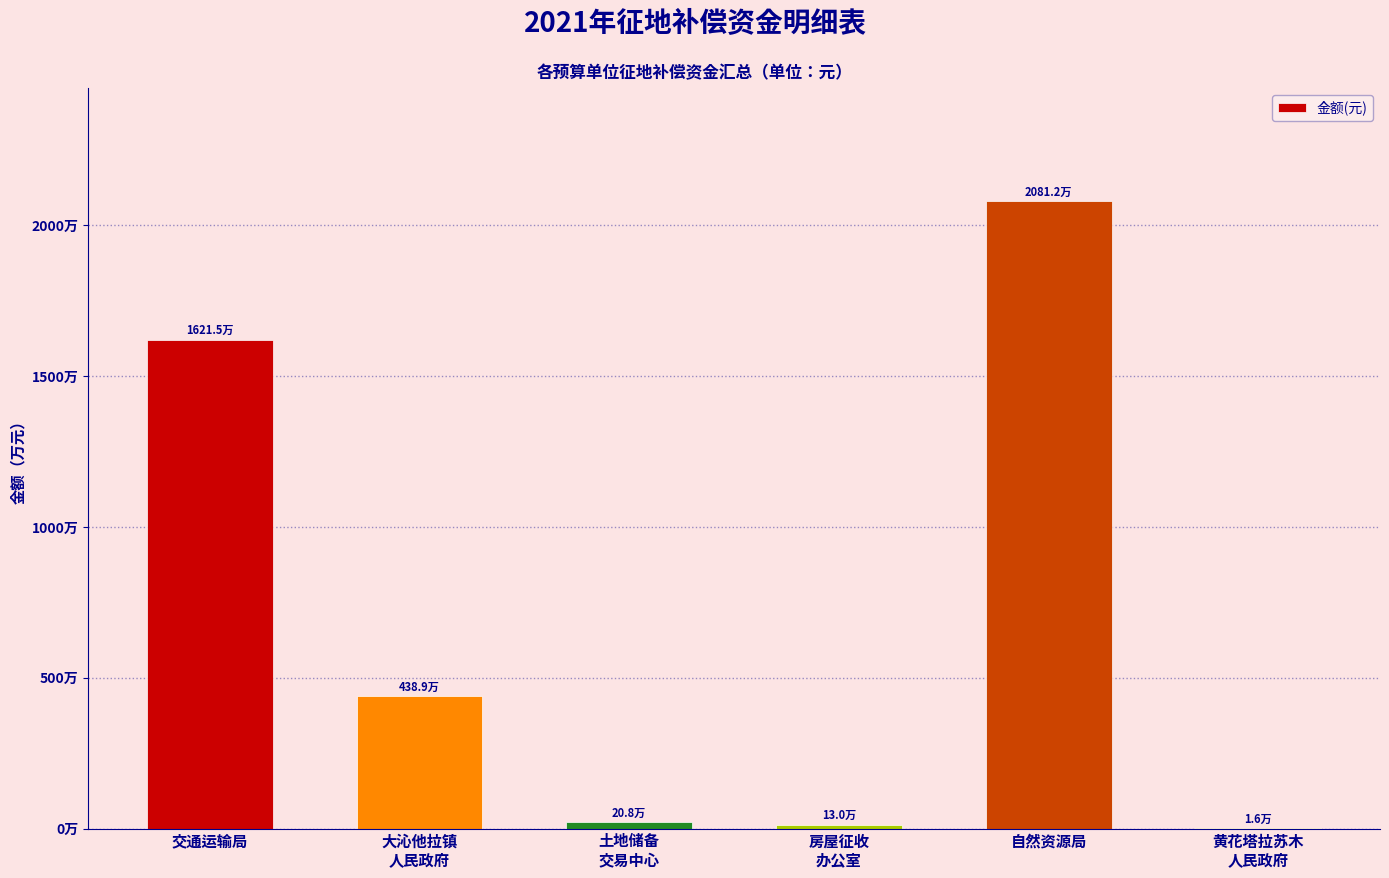

Are the bars horizontal?

No